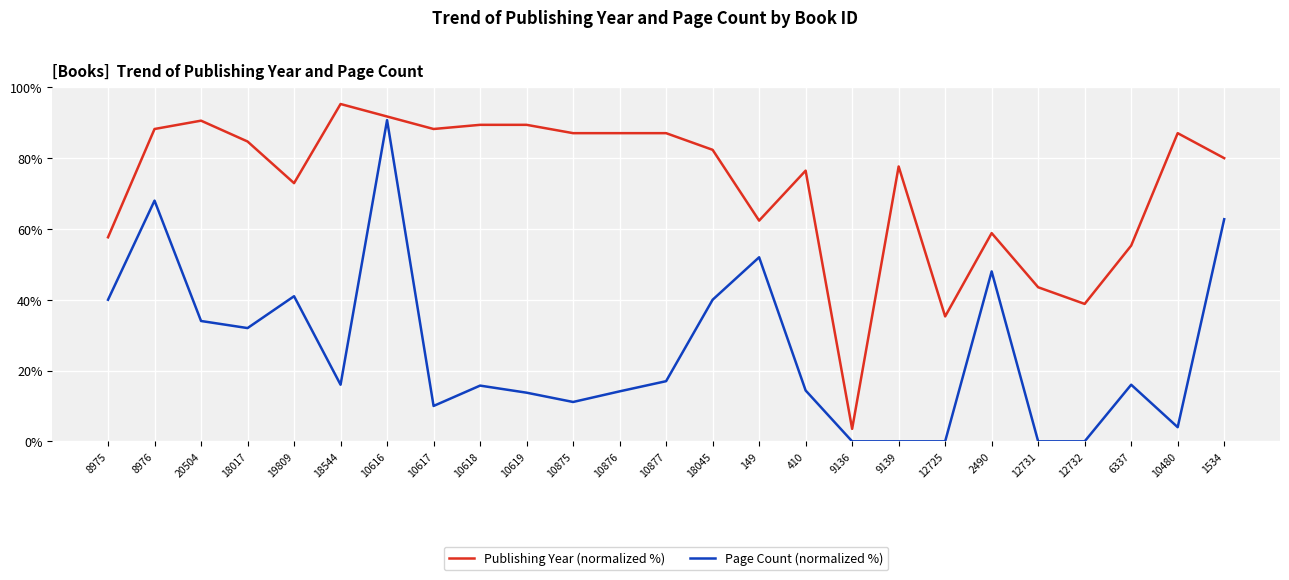

What position from the left is 10619?

10